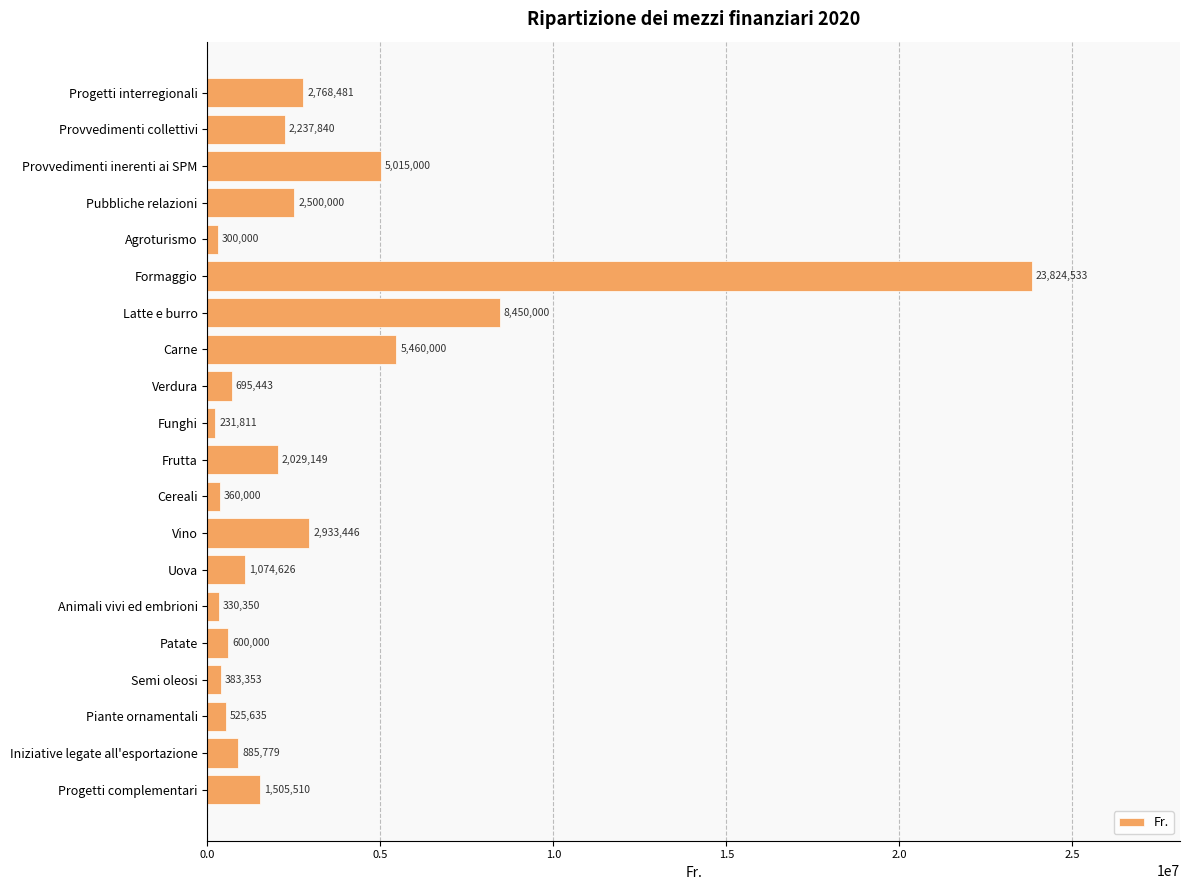

The chart shows a value of 3380942.9 at Latte e burro. True or false?

False